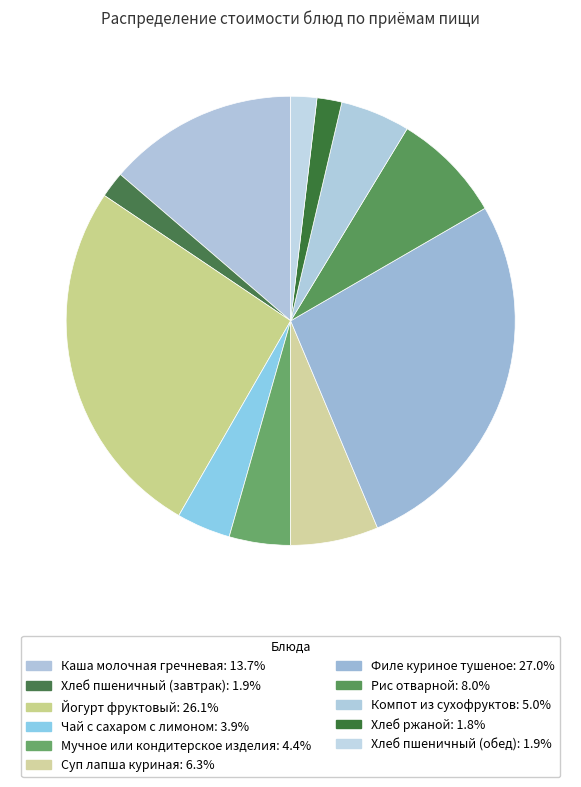

What is the total percentage of Суп лапша куриная and Мучное или кондитерское изделия?

10.7%